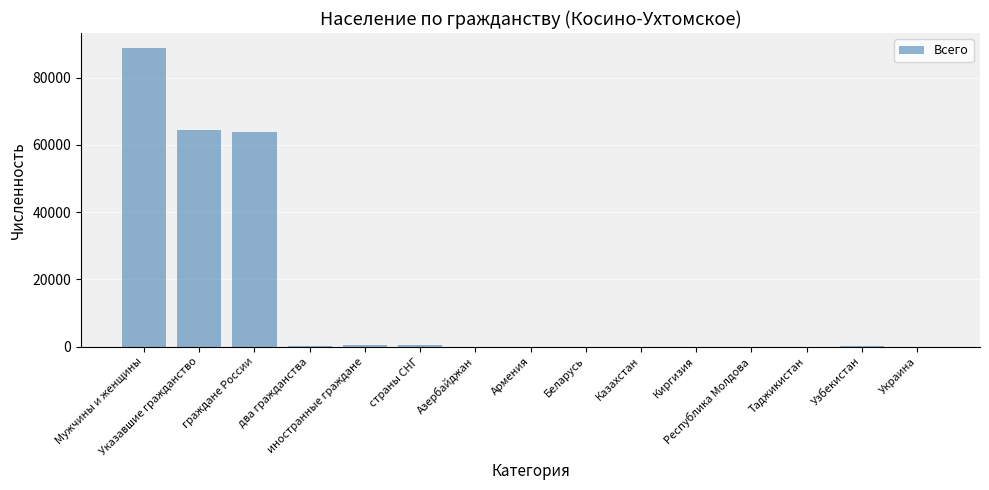

What is the maximum value shown in the chart?

88817